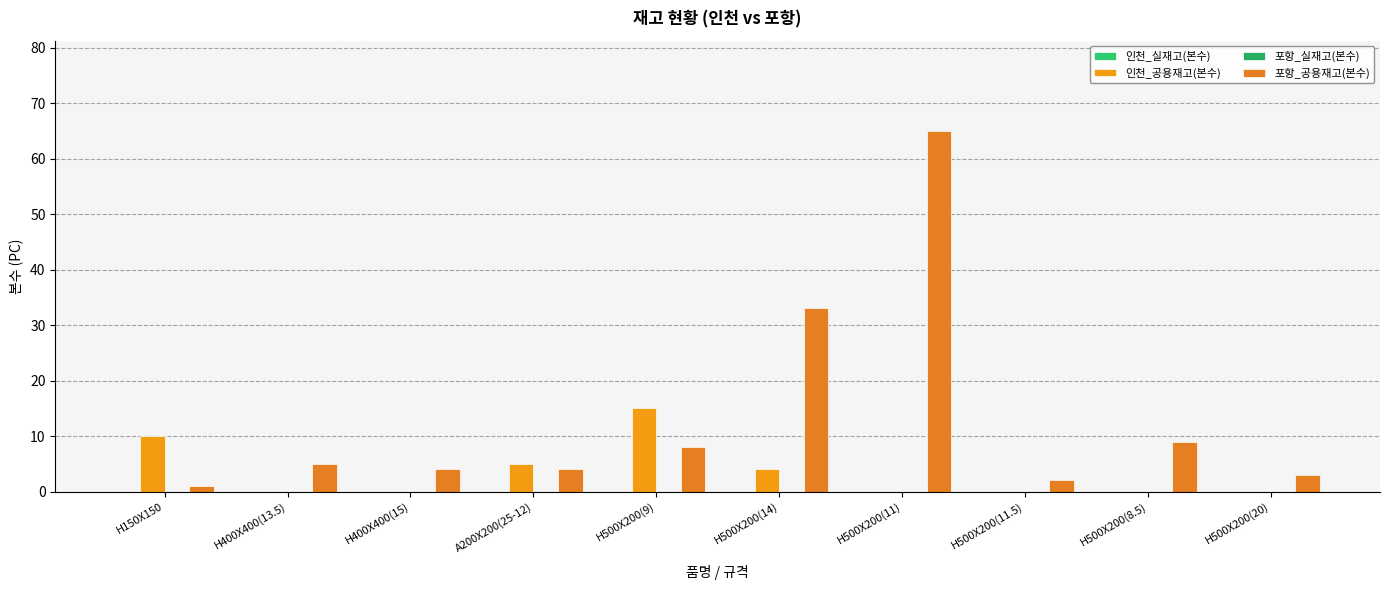

Reading right to left, list all the values displayed in this chart.

인천_실재고(본수): 0	0	0	0	0	0	0	0	0	0
인천_공용재고(본수): 0	0	0	0	4	15	5	0	0	10
포항_실재고(본수): 0	0	0	0	0	0	0	0	0	0
포항_공용재고(본수): 3	9	2	65	33	8	4	4	5	1